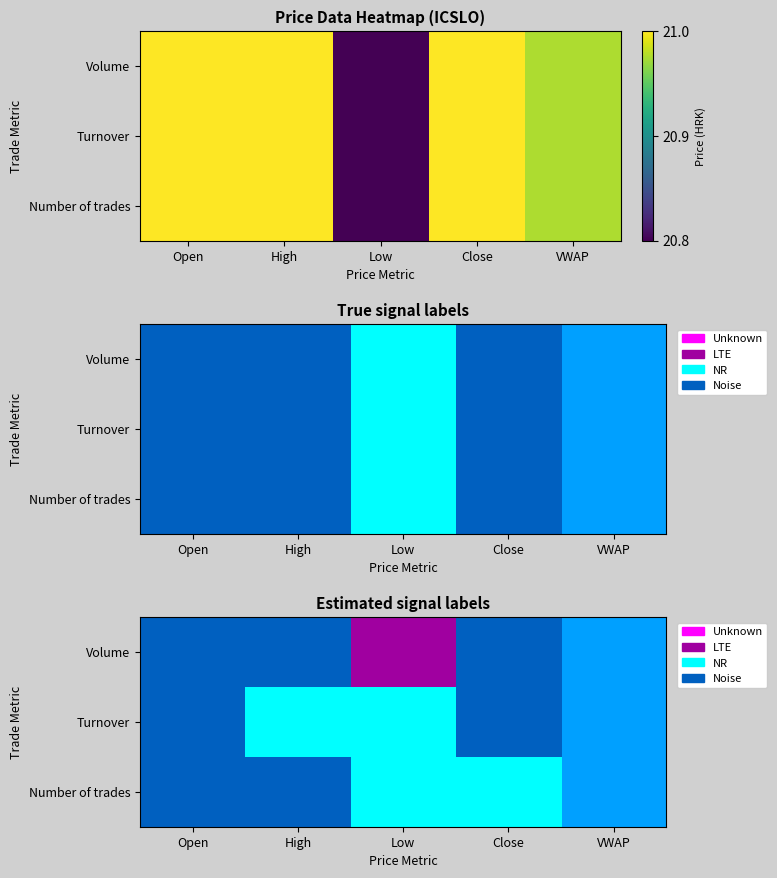

How many series are shown in this chart?

3